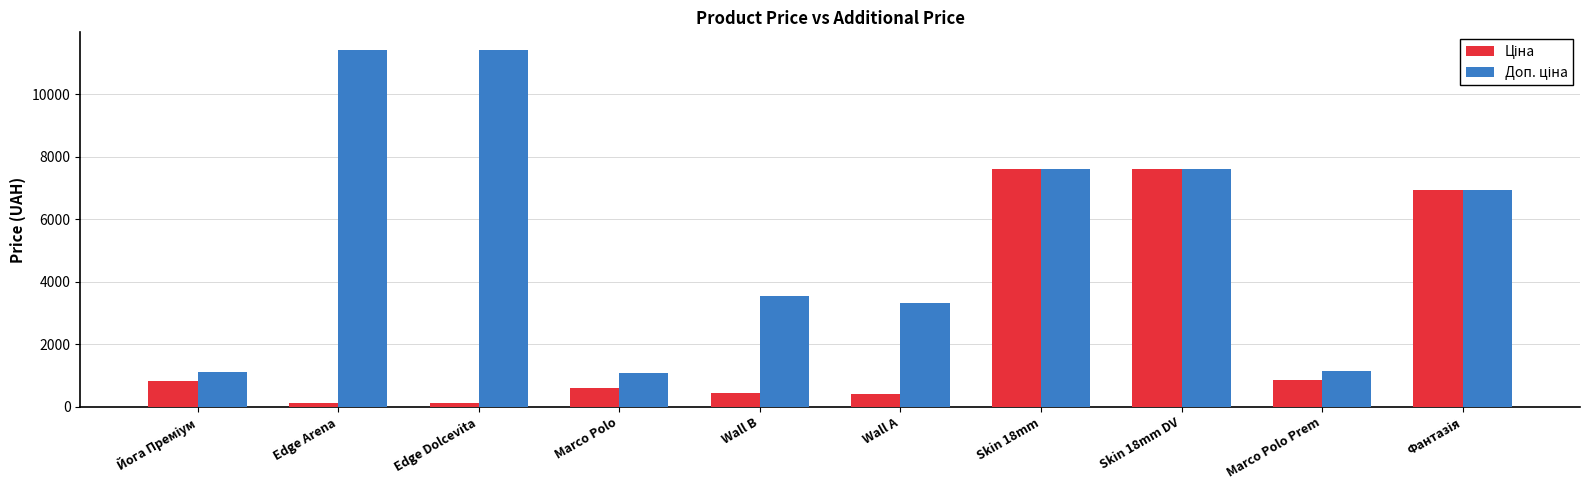

At how many categories does at least one series exceed 2120?

7